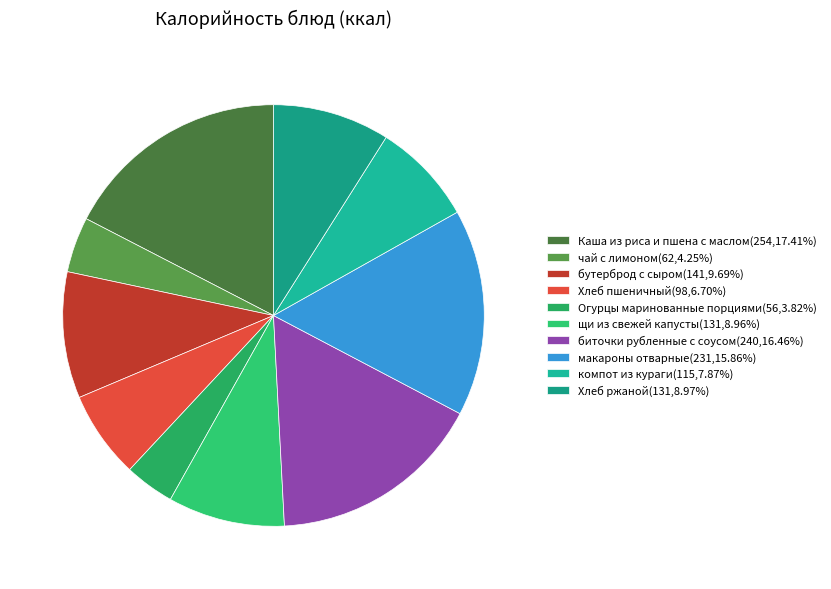

How many slices are in this pie chart?

10